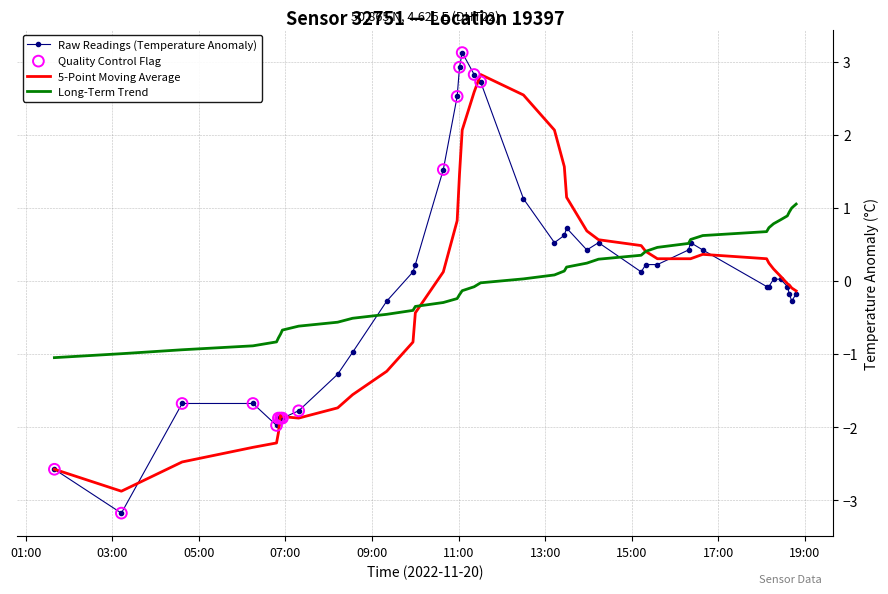

Which series has the largest range (max minus min)?

Raw Readings (Temperature Anomaly)